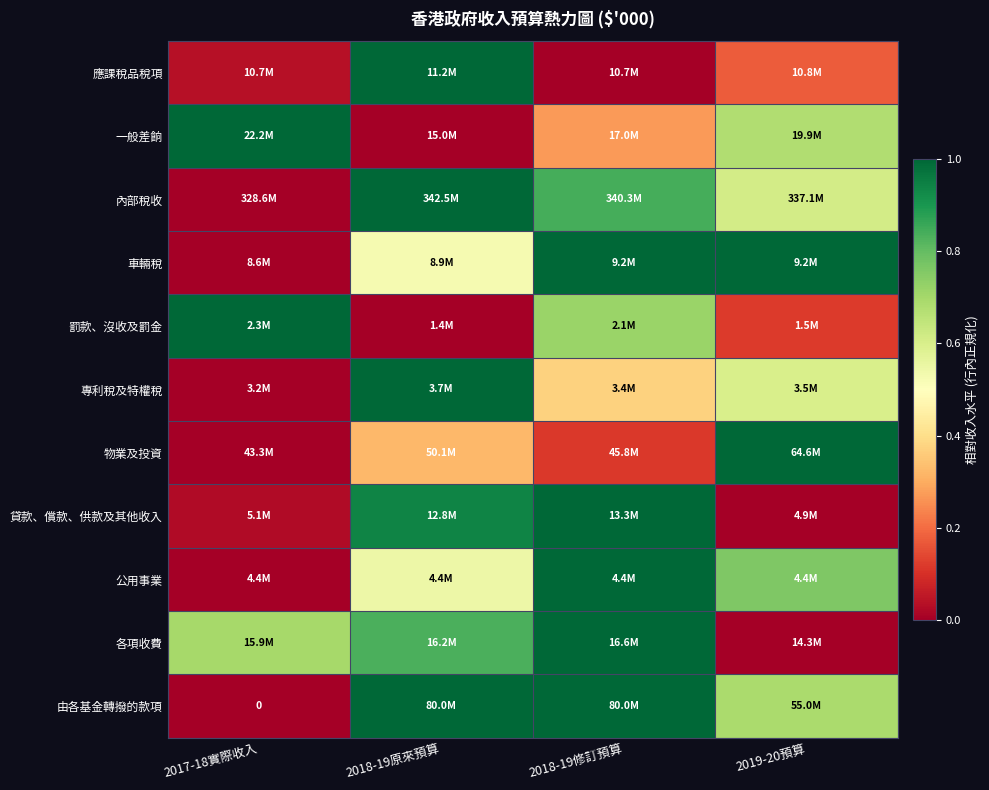

True or false: 應課稅品稅項 has a value of 1.0 at 2018-19原來預算.

True